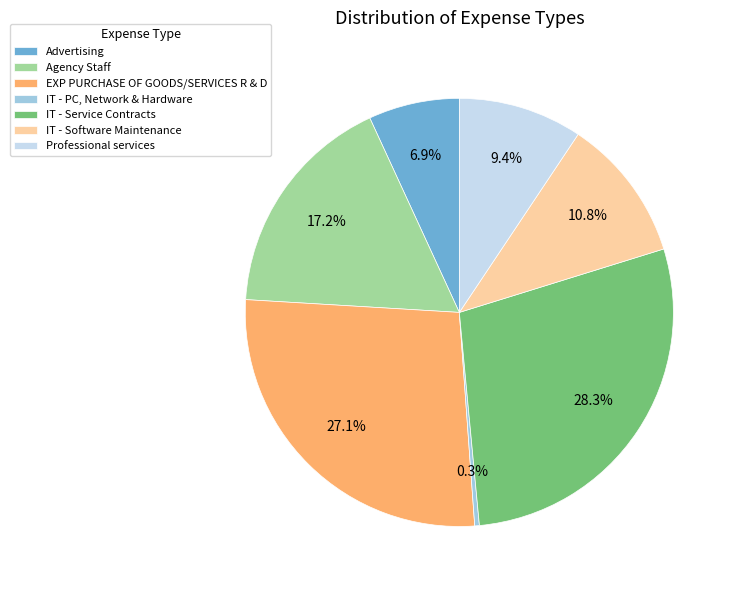

To the nearest percent, what is the average slice percentage?

14%